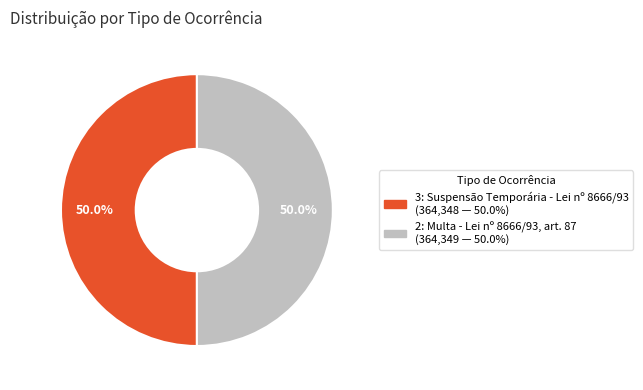

True or false: 2: Multa - Lei nº 8666/93, art. 87 accounts for 50% of the total.

True